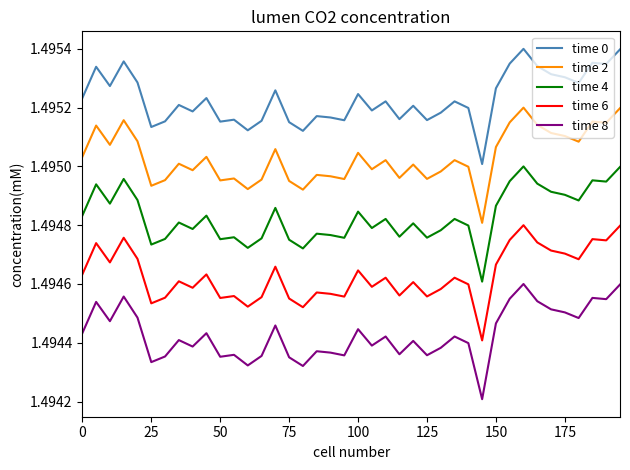

List the series in order of their overall mean, lowest first.

time 8, time 6, time 4, time 2, time 0